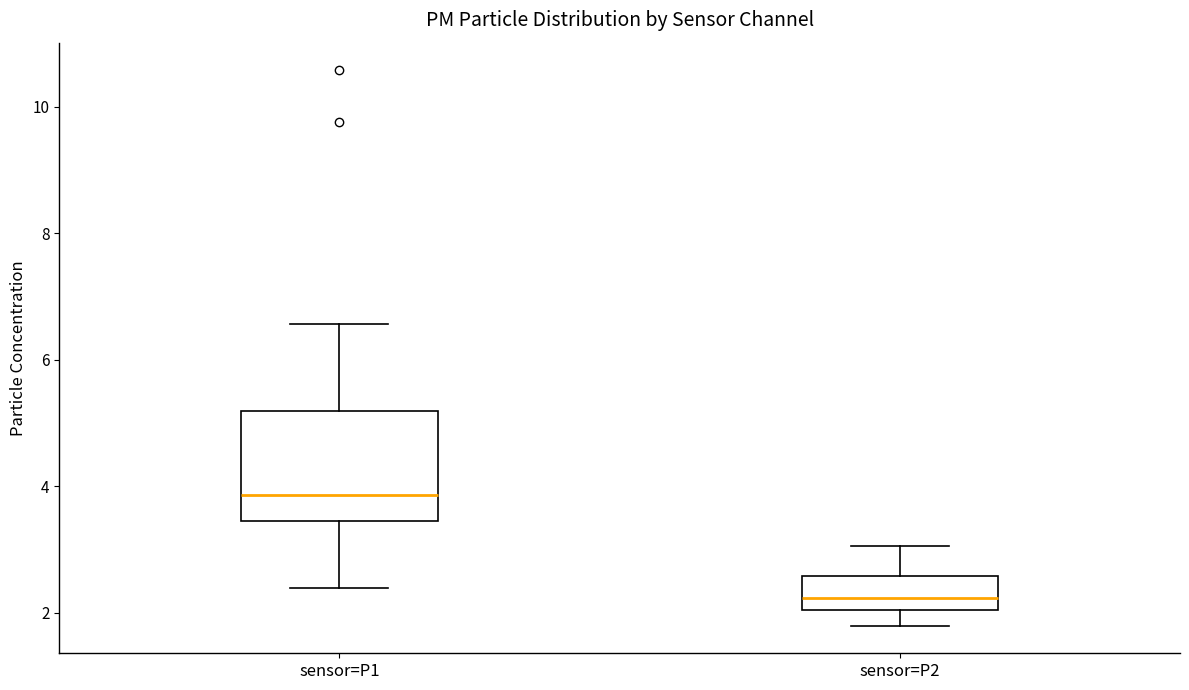

Where is the upper edge of the box for sensor=P2 on the y-axis? The values are not printed on the chart, so give them approximately, as read against the axis.

2.6